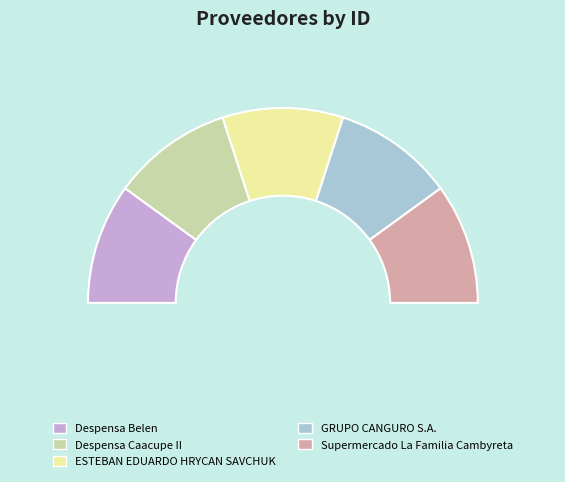

Count the number of slices in the pie.

5